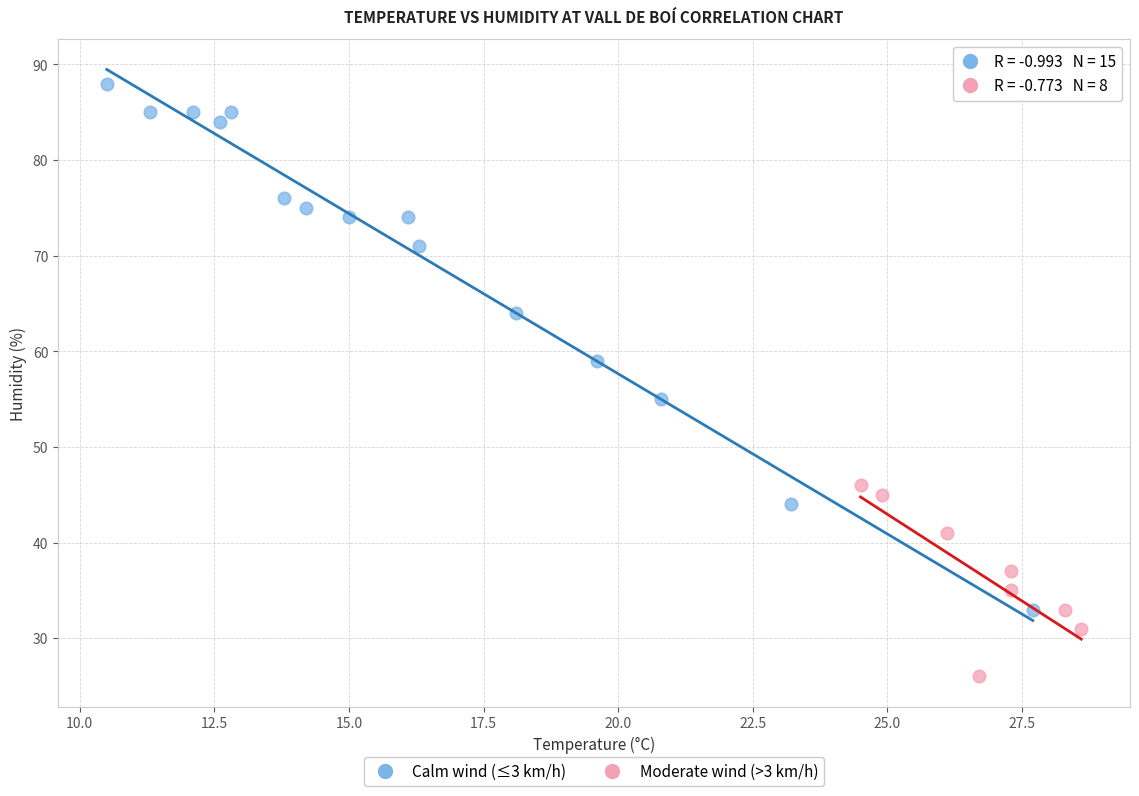

Which series reaches the minimum Y coordinate?

Moderate wind (>3 km/h)